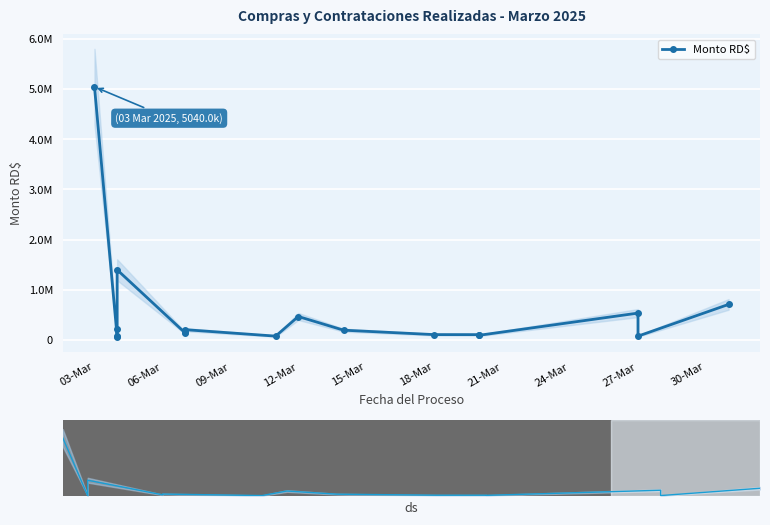

At which category does the chart reach its peak across all series?

03-Mar